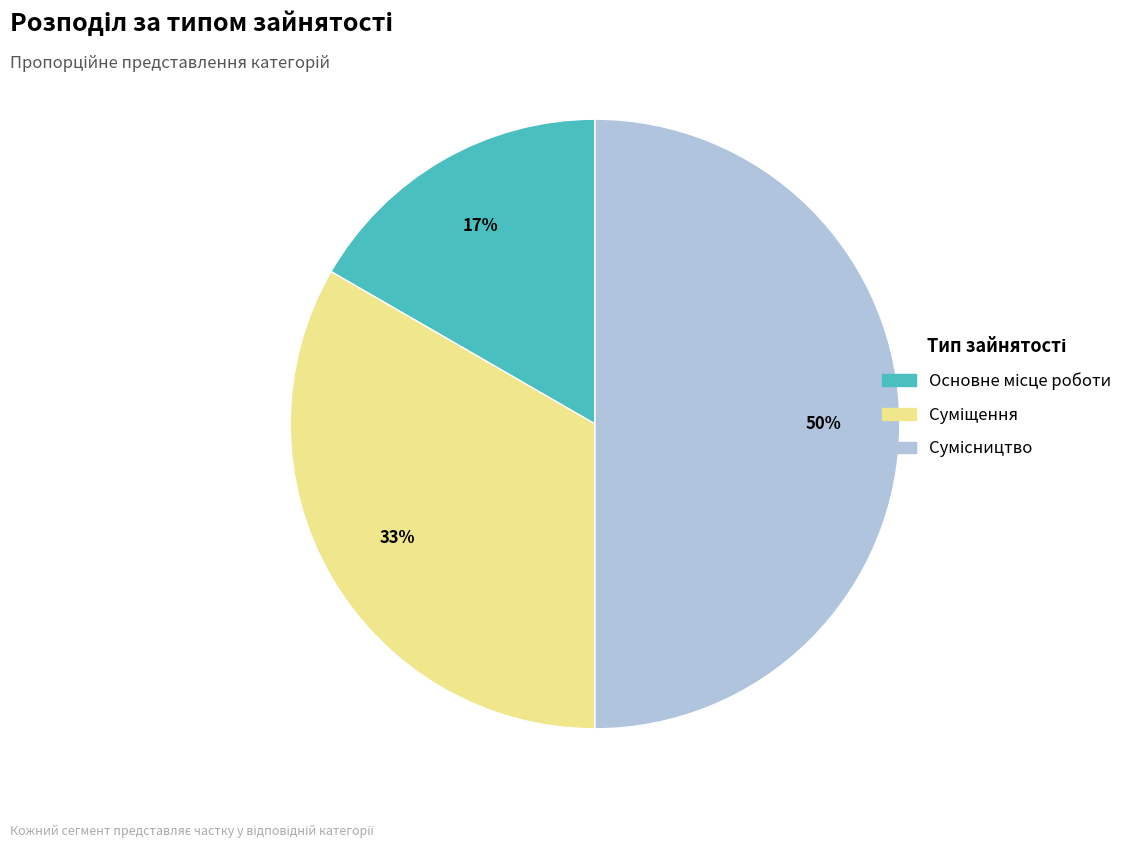

To the nearest percent, what is the average slice percentage?

33%